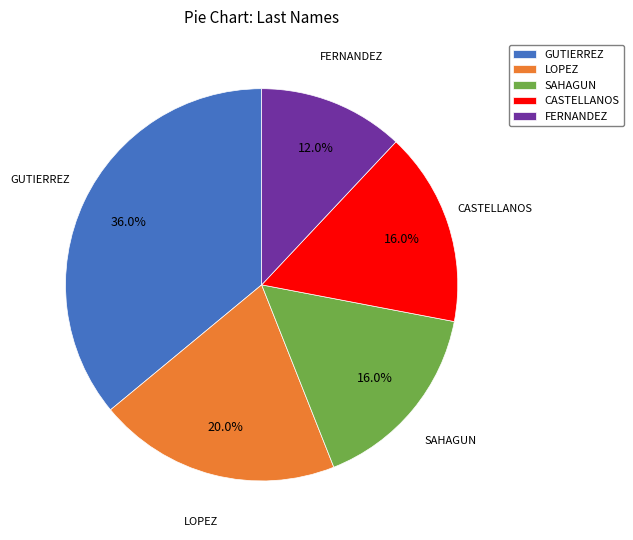

To the nearest percent, what is the difference between the largest and smallest slice percentages?

24%